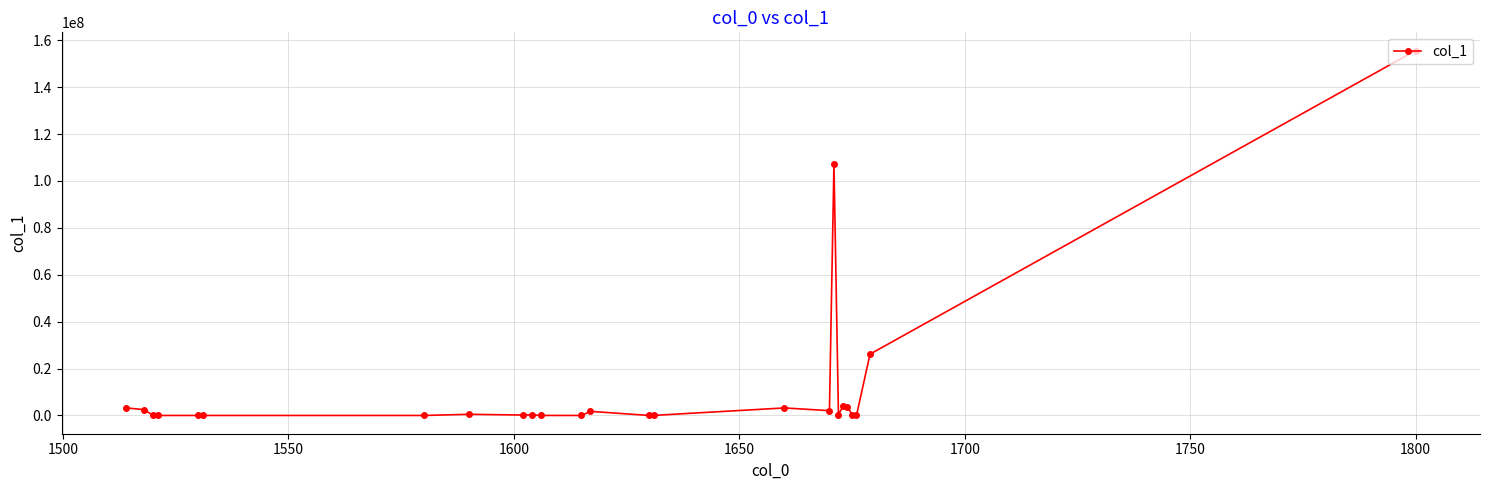

True or false: there are more than 1 points higher than both neighbors.

True